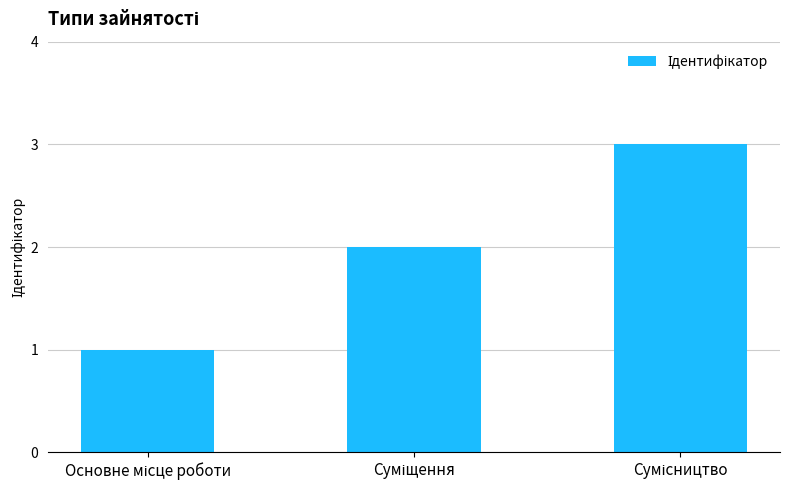

What is the sum of all values?

6